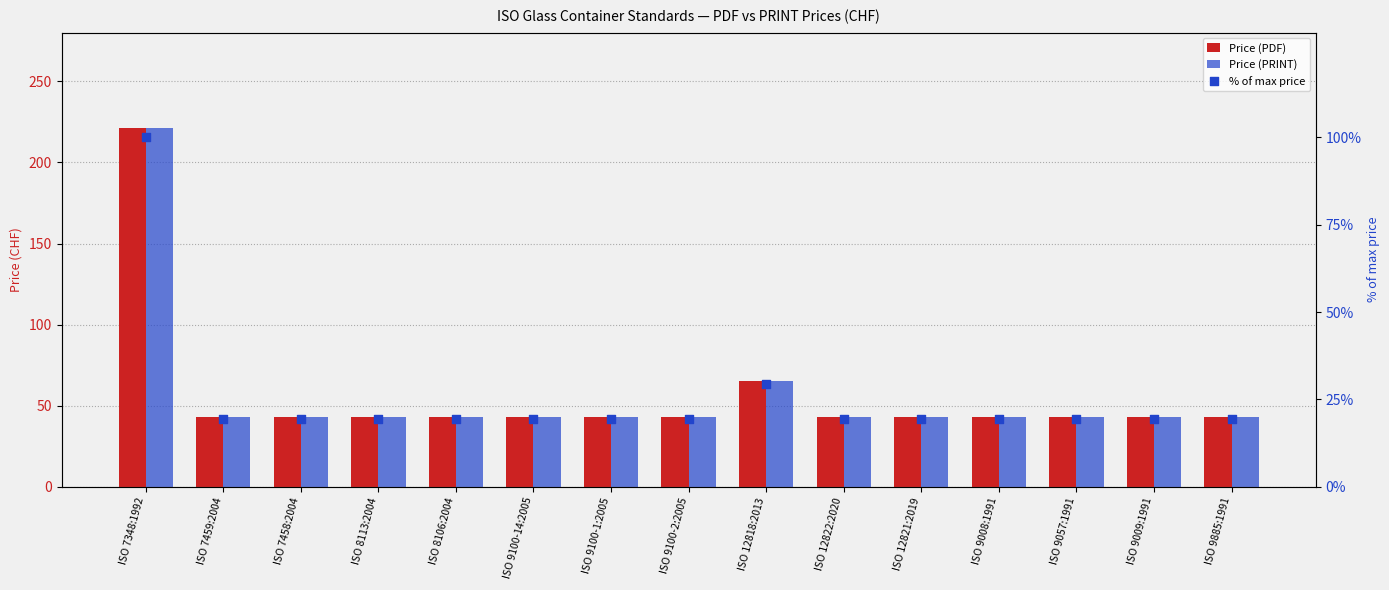

Which series reaches the minimum Y coordinate?

% of max price